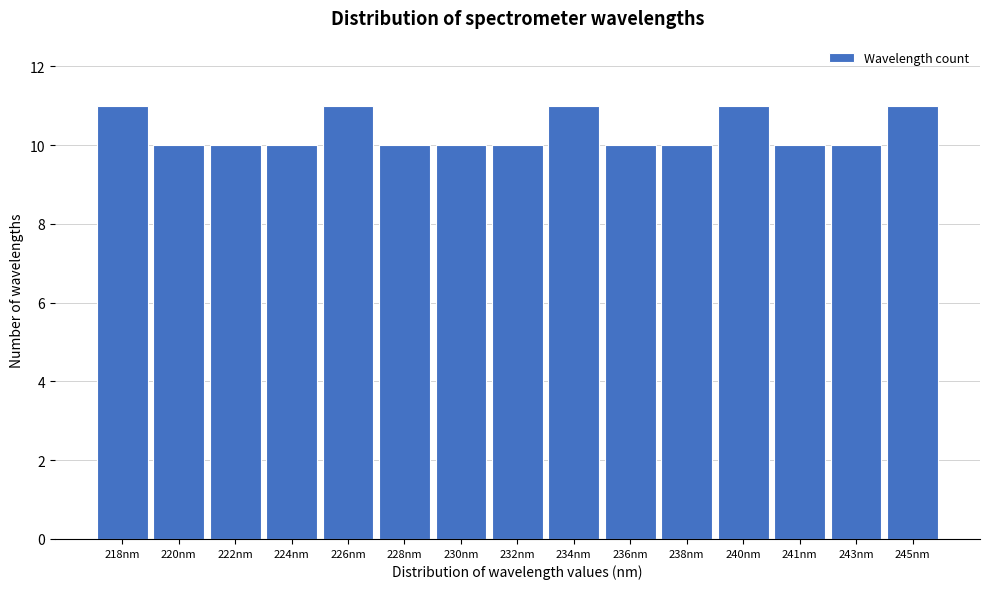

Reading right to left, transcribe all the data shown in this chart.

11	10	10	11	10	10	11	10	10	10	11	10	10	10	11